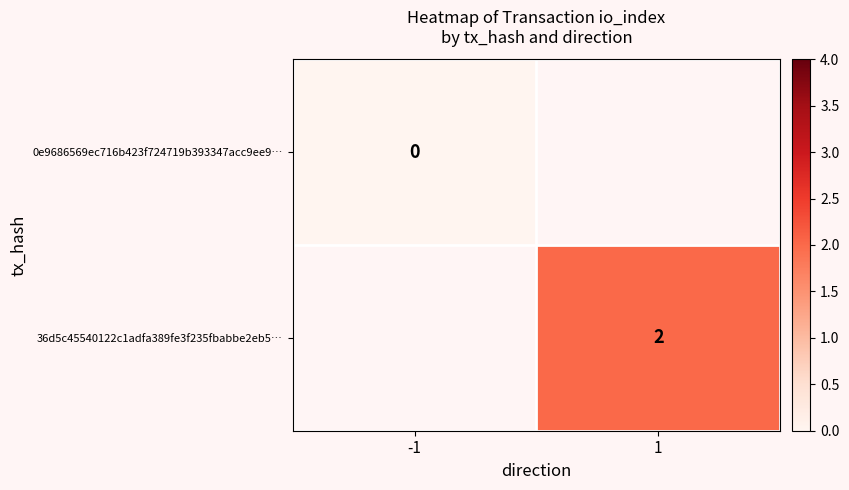

Is it true that 36d5c45540122c1adfa389fe3f235fbabbe2eb5… equals 2 at 1?

True